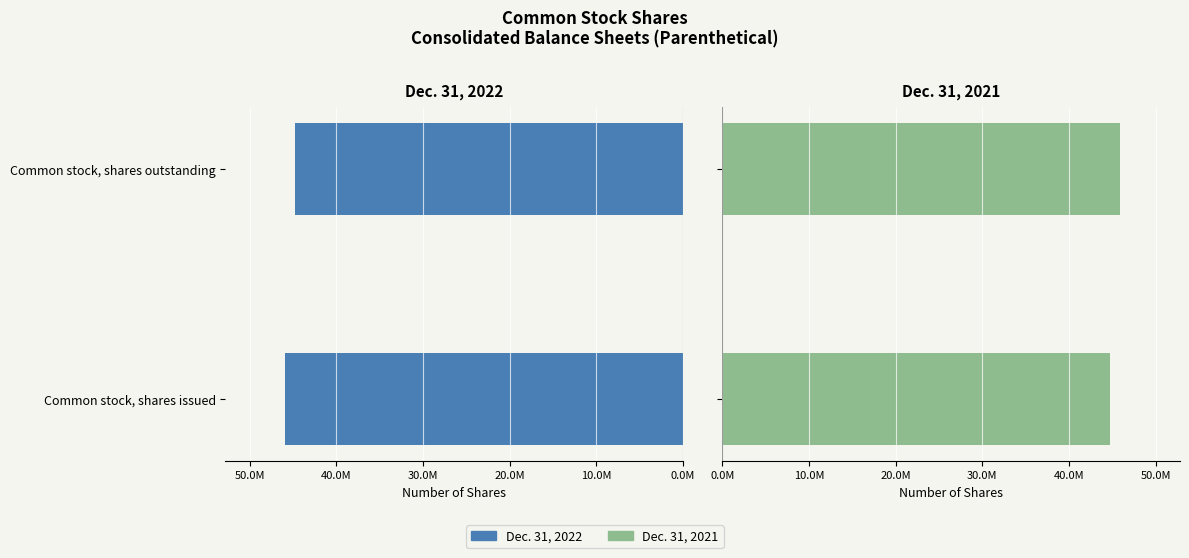

Between Common stock, shares issued and Common stock, shares outstanding, which series saw the biggest shift?

Dec. 31, 2022